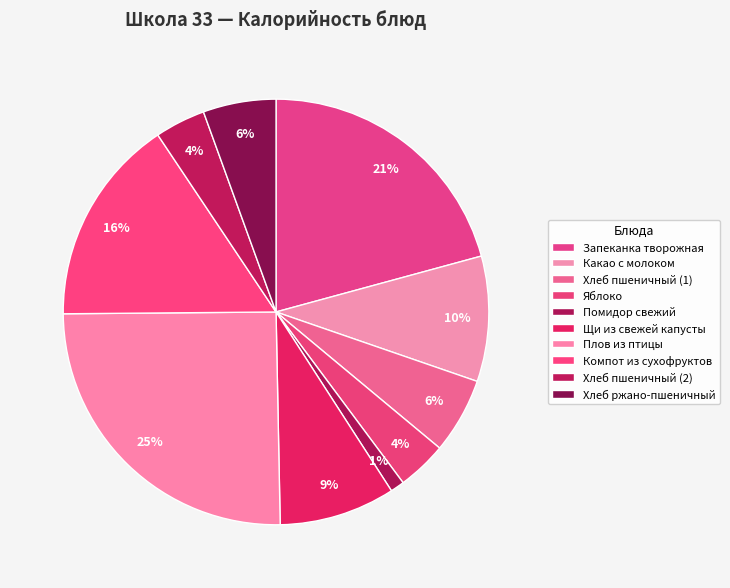

True or false: Какао с молоком accounts for 3% of the total.

False